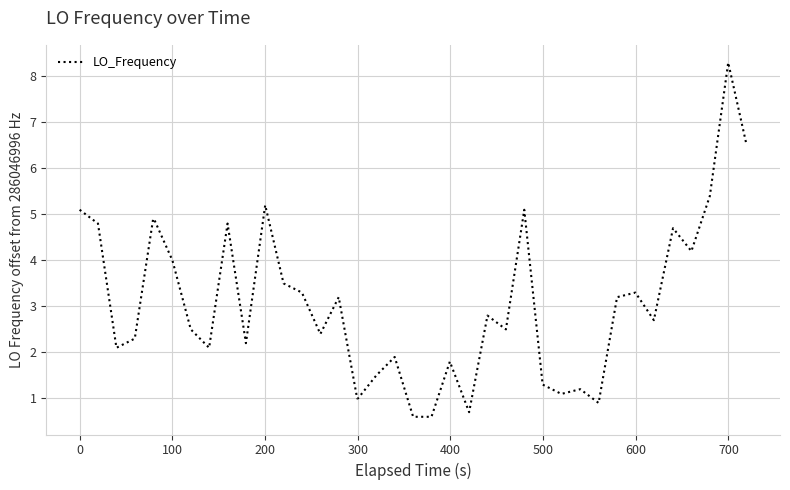

What is the difference between the maximum and minimum values?

7.7